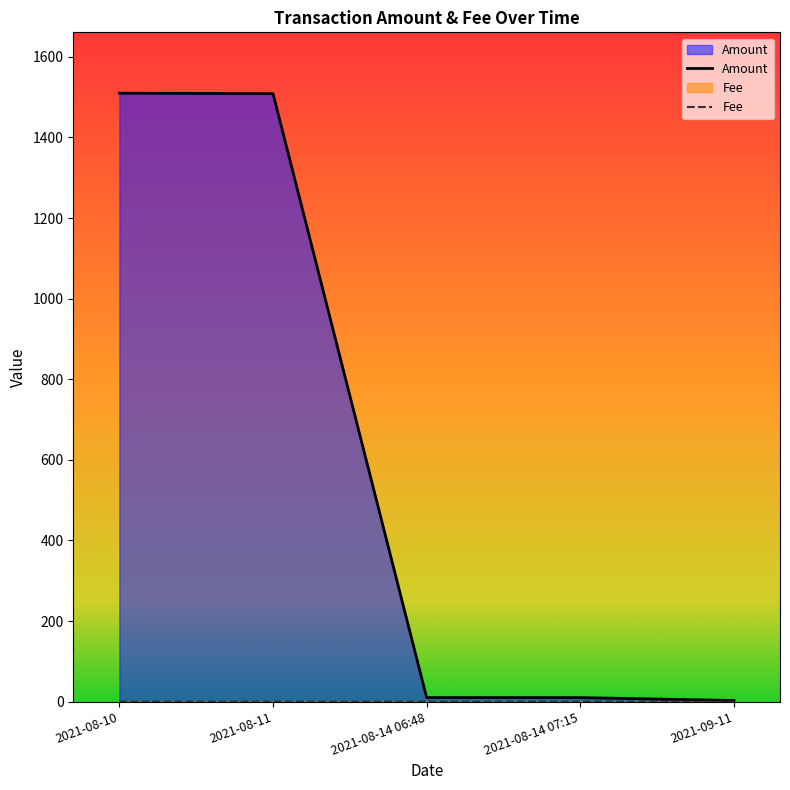

True or false: Amount and Fee intersect in this chart.

False